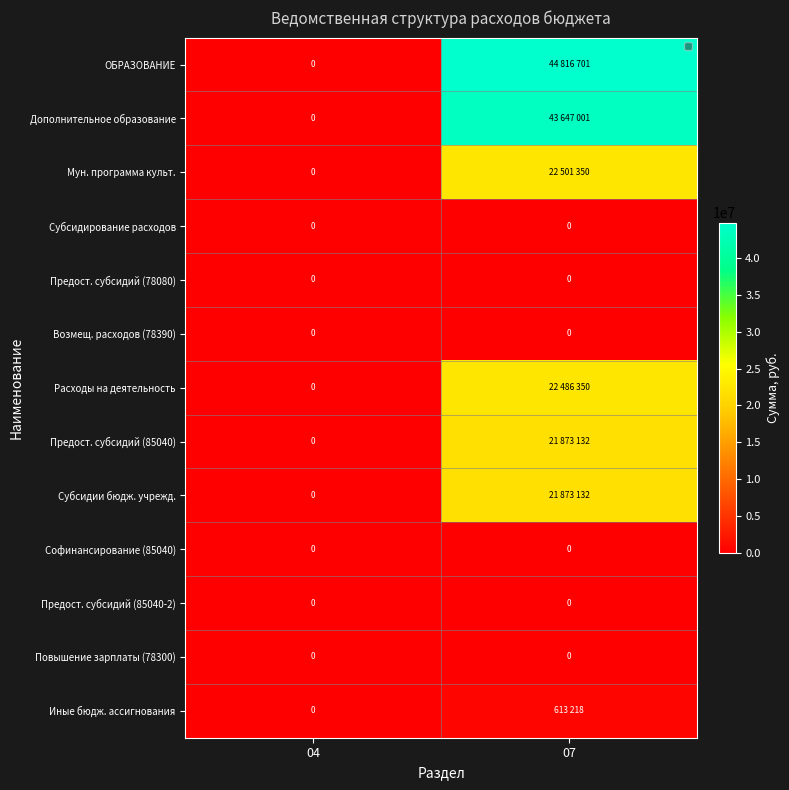

The value of Софинансирование (85040) at 04 is 0. True or false?

True